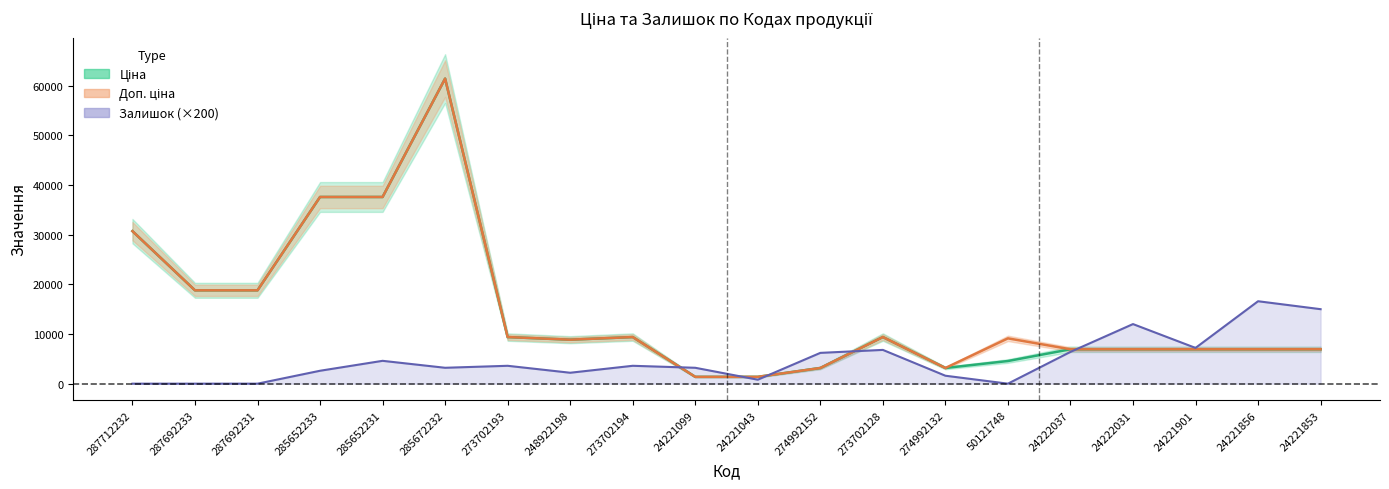

True or false: Залишок has more than 1 points higher than both neighbors.

True